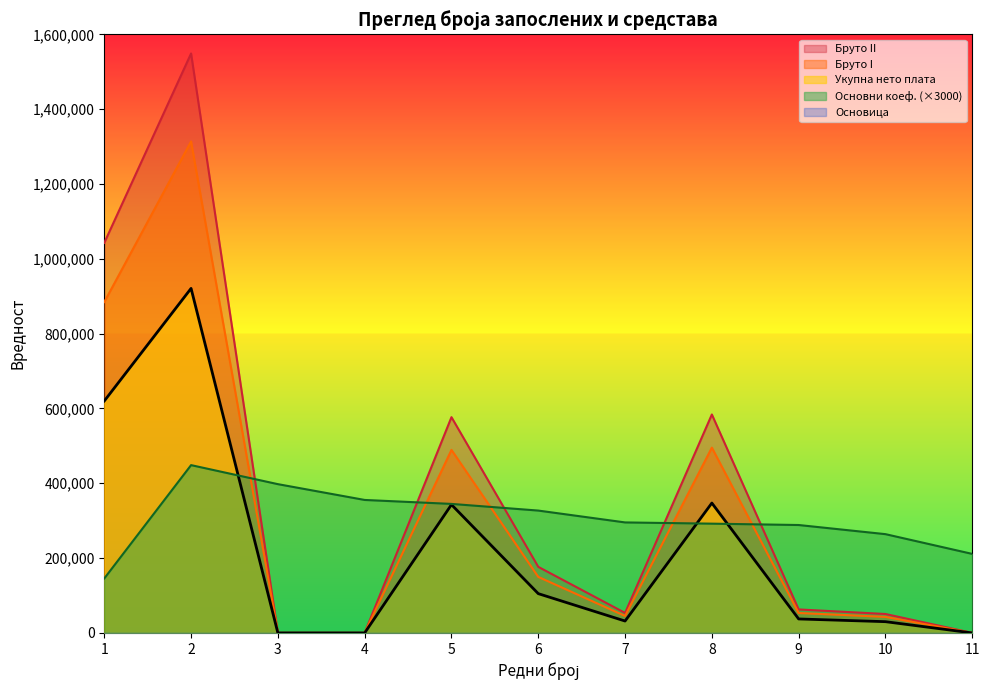

Which has a higher value, 5 or 10?

5